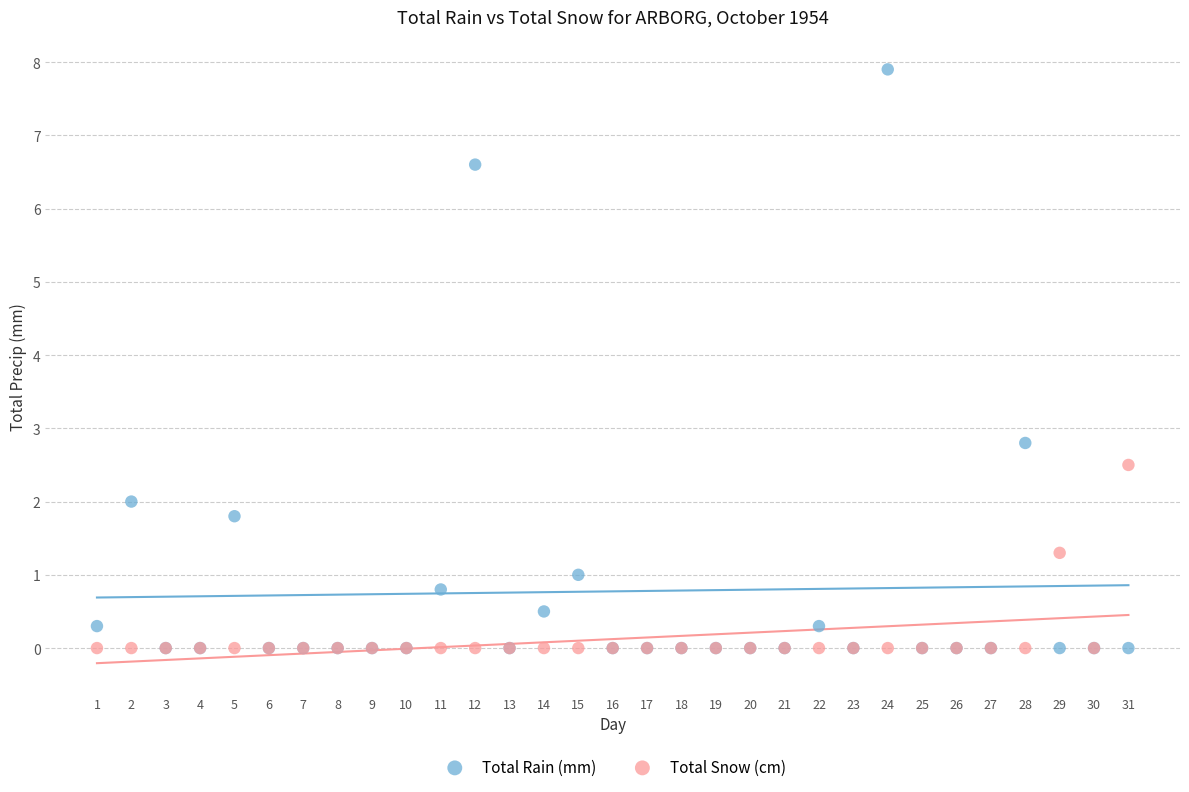

What are all the series names shown in the legend?

Total Rain (mm), Total Snow (cm)